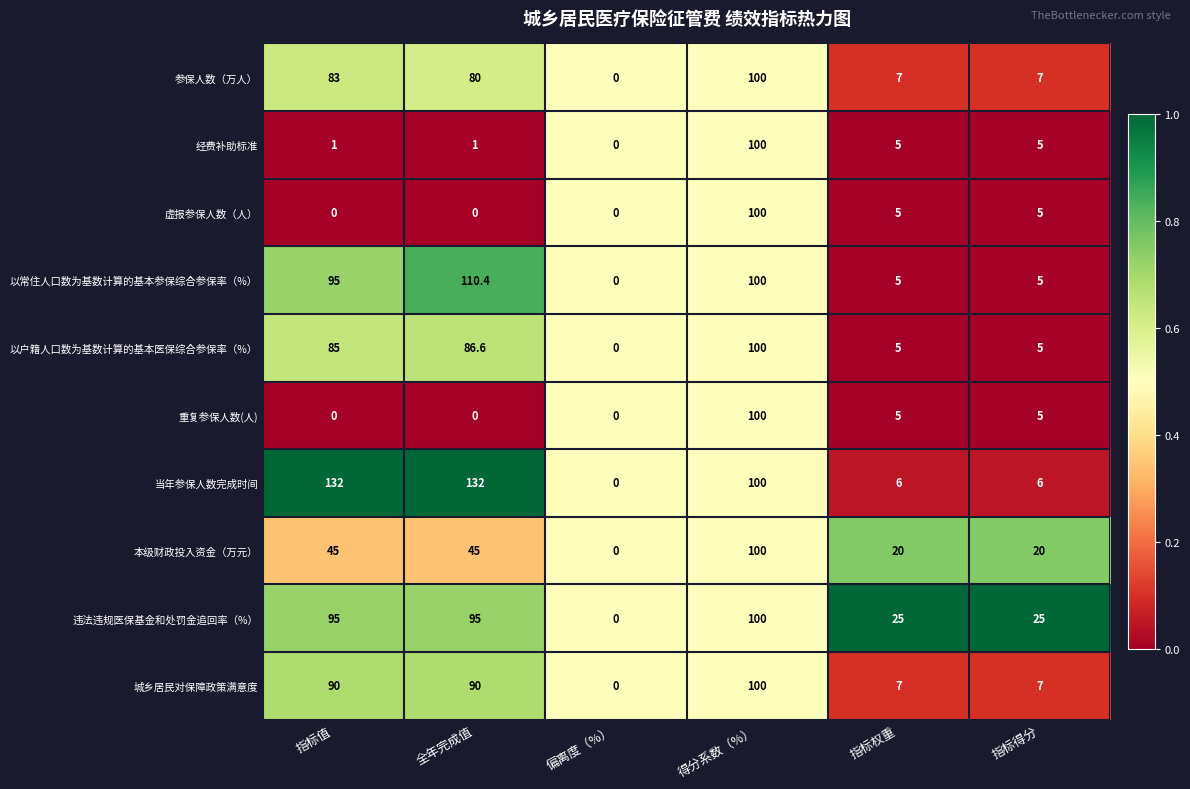

What is the greatest value displayed?

132.0